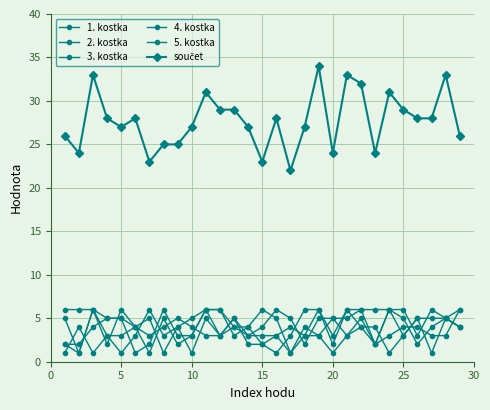

Count the number of categories in the chart.

29